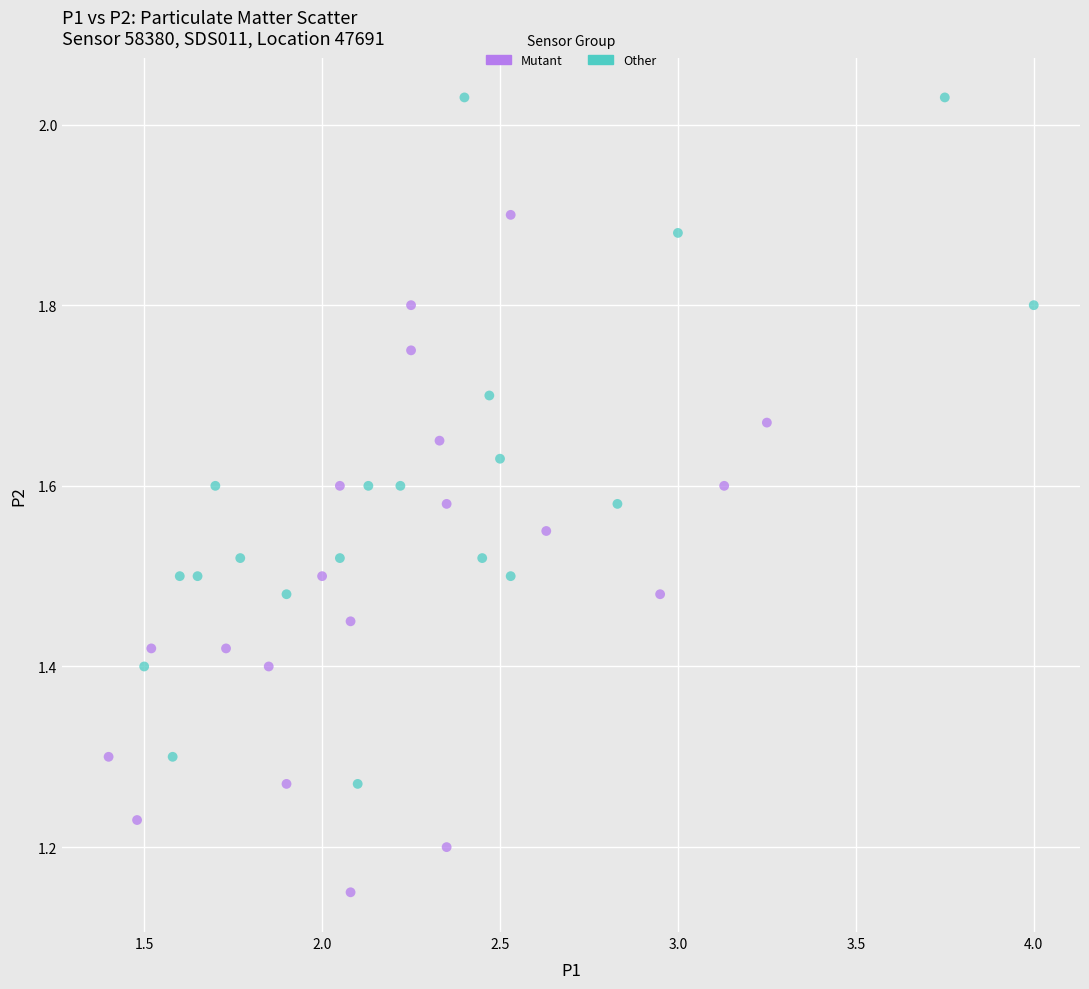

What are all the series names shown in the legend?

Mutant, Other